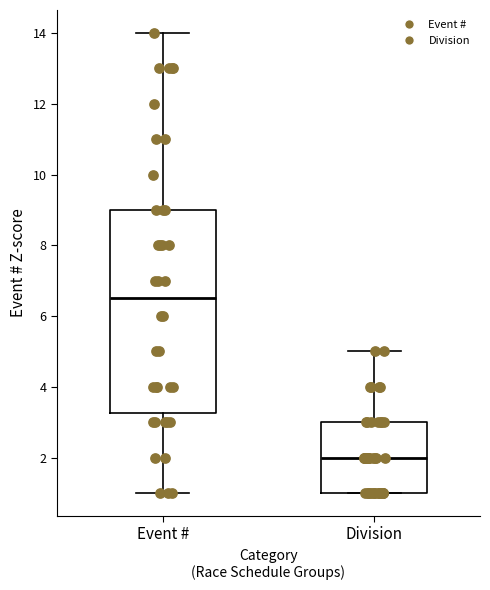

Where does the upper whisker of the box for Division end on the y-axis? The values are not printed on the chart, so give them approximately, as read against the axis.

5.0